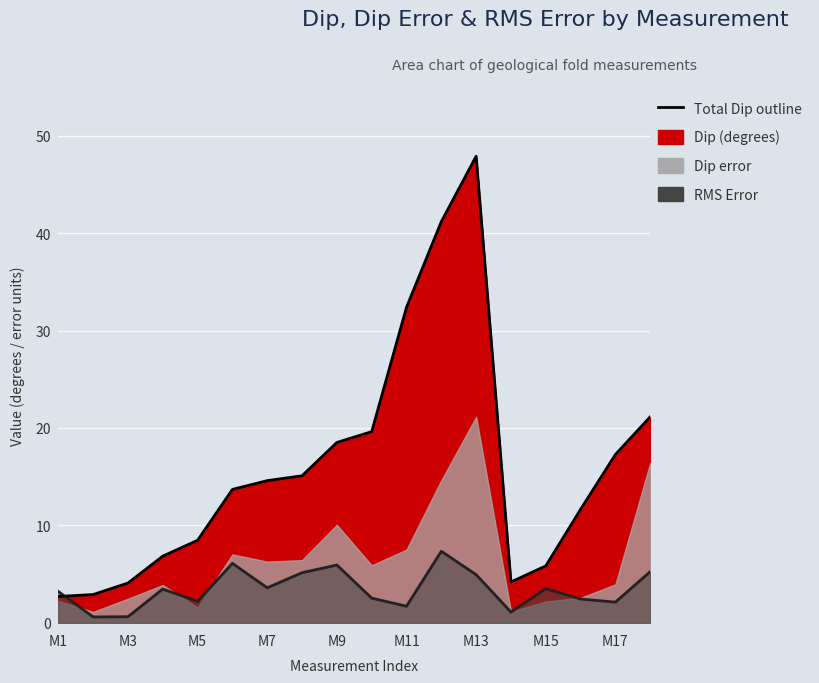

How many interior local peaks (higher than both neighbors) does the data have?

1